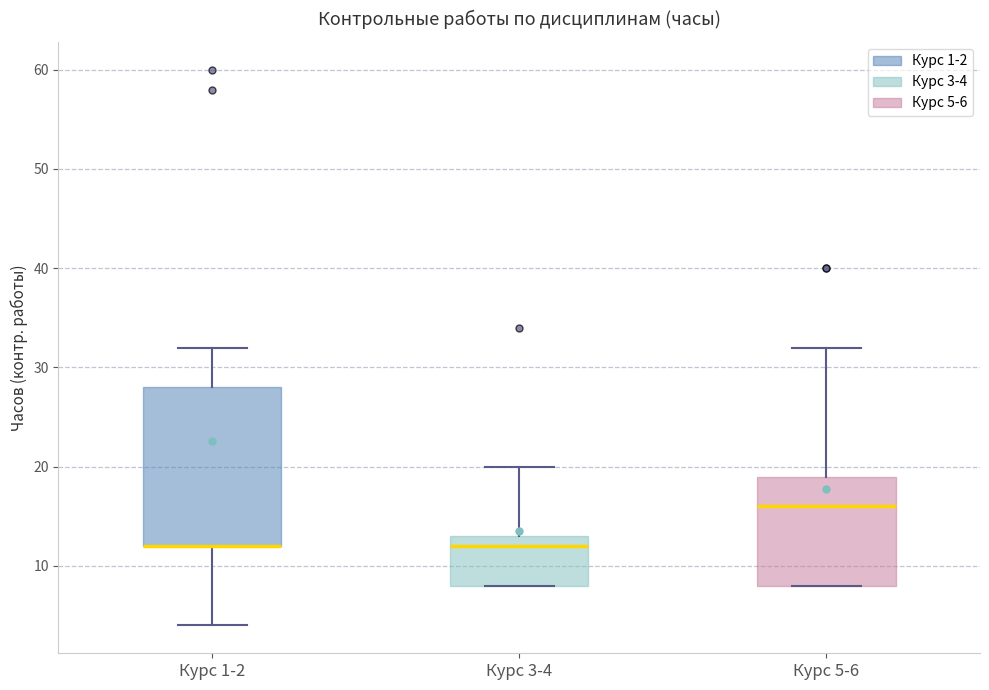

Where is the lower edge of the box for Курс 1-2 on the y-axis? The values are not printed on the chart, so give them approximately, as read against the axis.

12